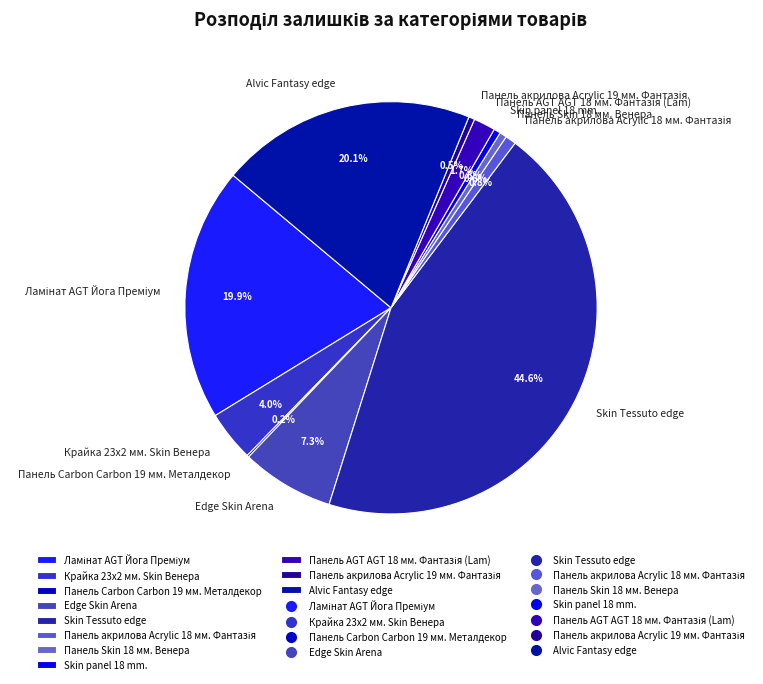

Which has a higher value, Alvic Fantasy edge or Edge Skin Arena?

Alvic Fantasy edge